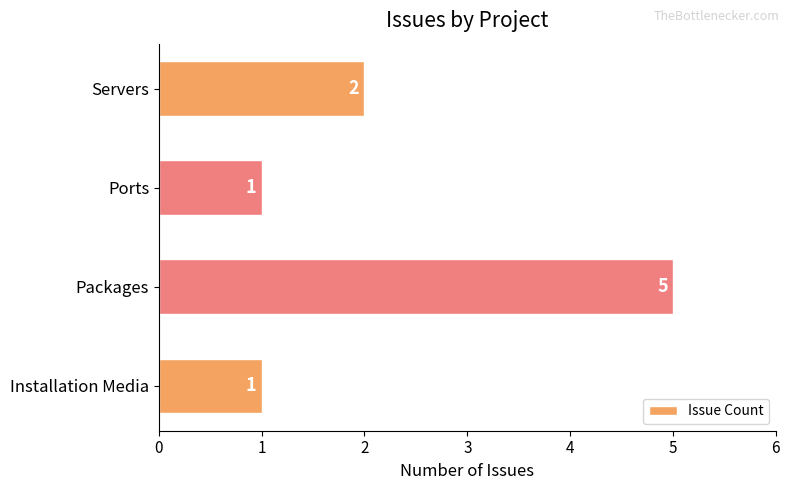

Reading bottom to top, what are all the values shown in this chart?

1	5	1	2